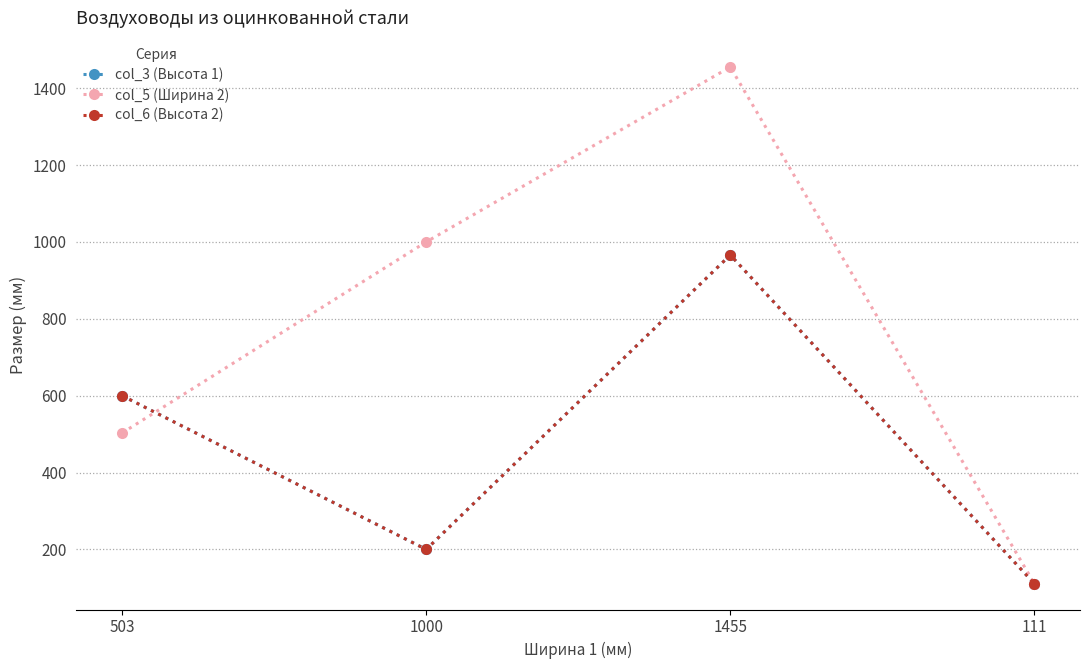

Between 503 and 1455, which is larger?

1455